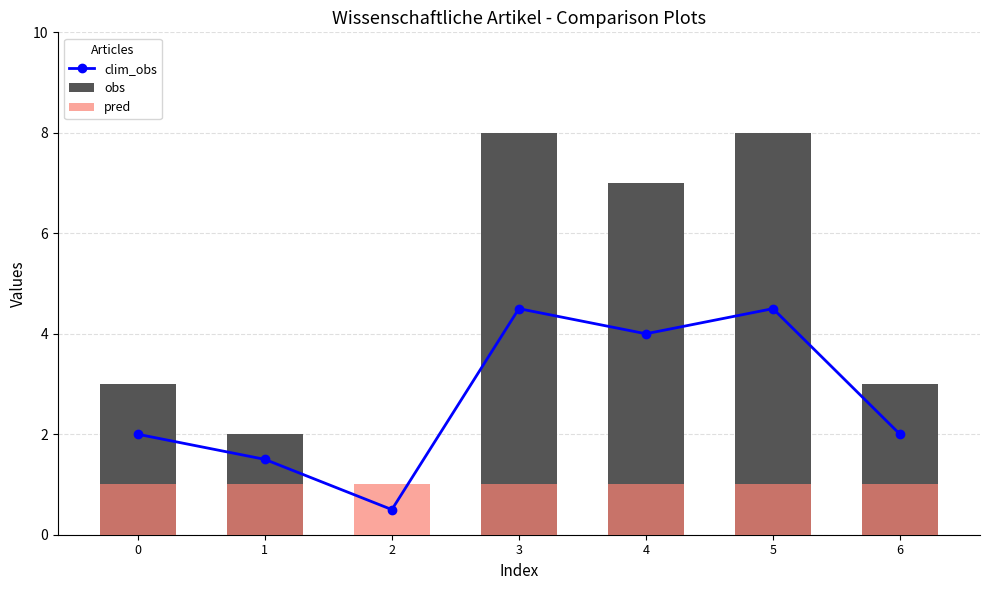

Reading left to right, what are all the values shown in this chart?

clim_obs: 2.0	1.5	0.5	4.5	4.0	4.5	2.0
obs: 3.0	2.0	0.0	8.0	7.0	8.0	3.0
pred: 1.0	1.0	1.0	1.0	1.0	1.0	1.0